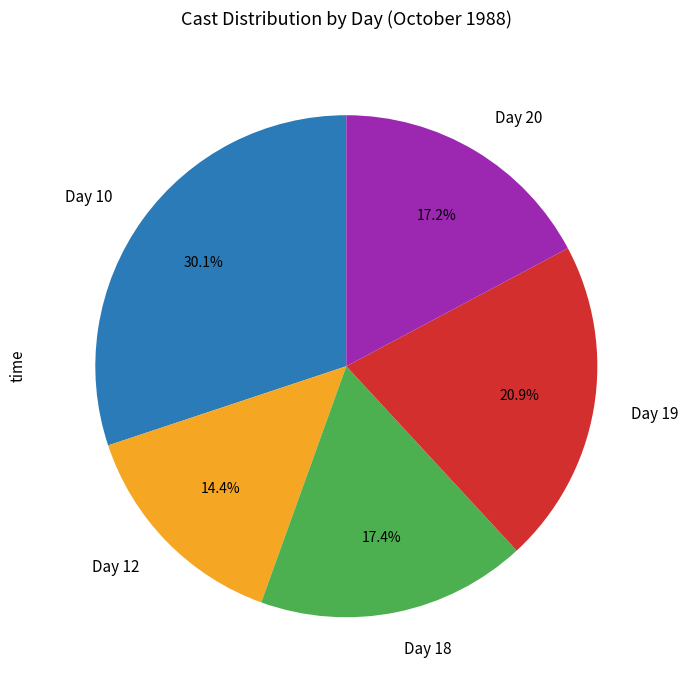

What percentage is NOT represented by Day 10?

69.9%